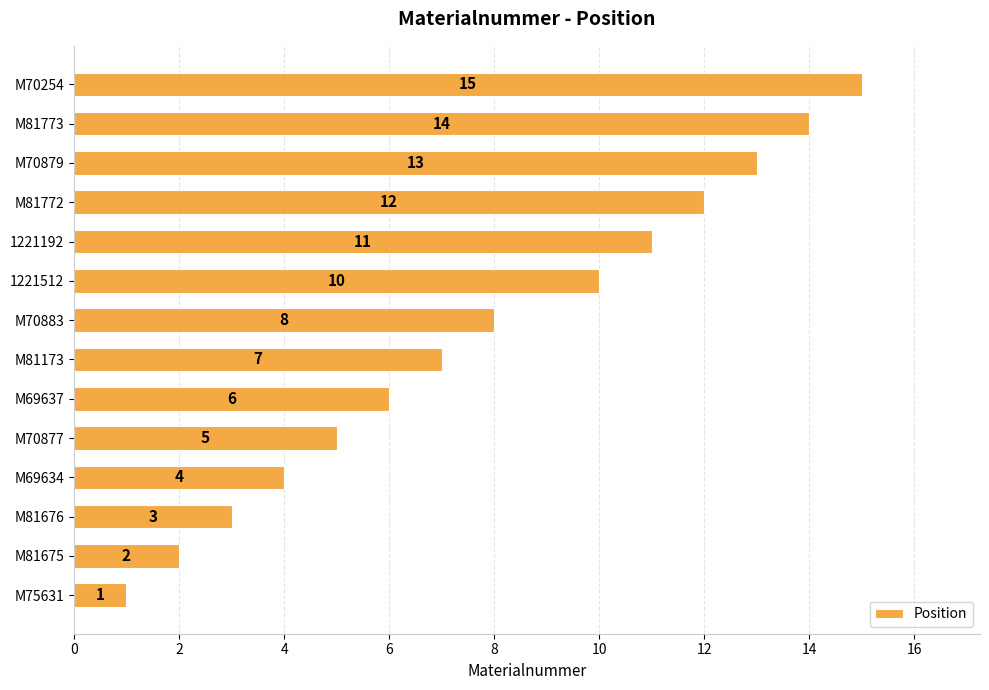

What is the change in value from M81173 to 1221512?

+3